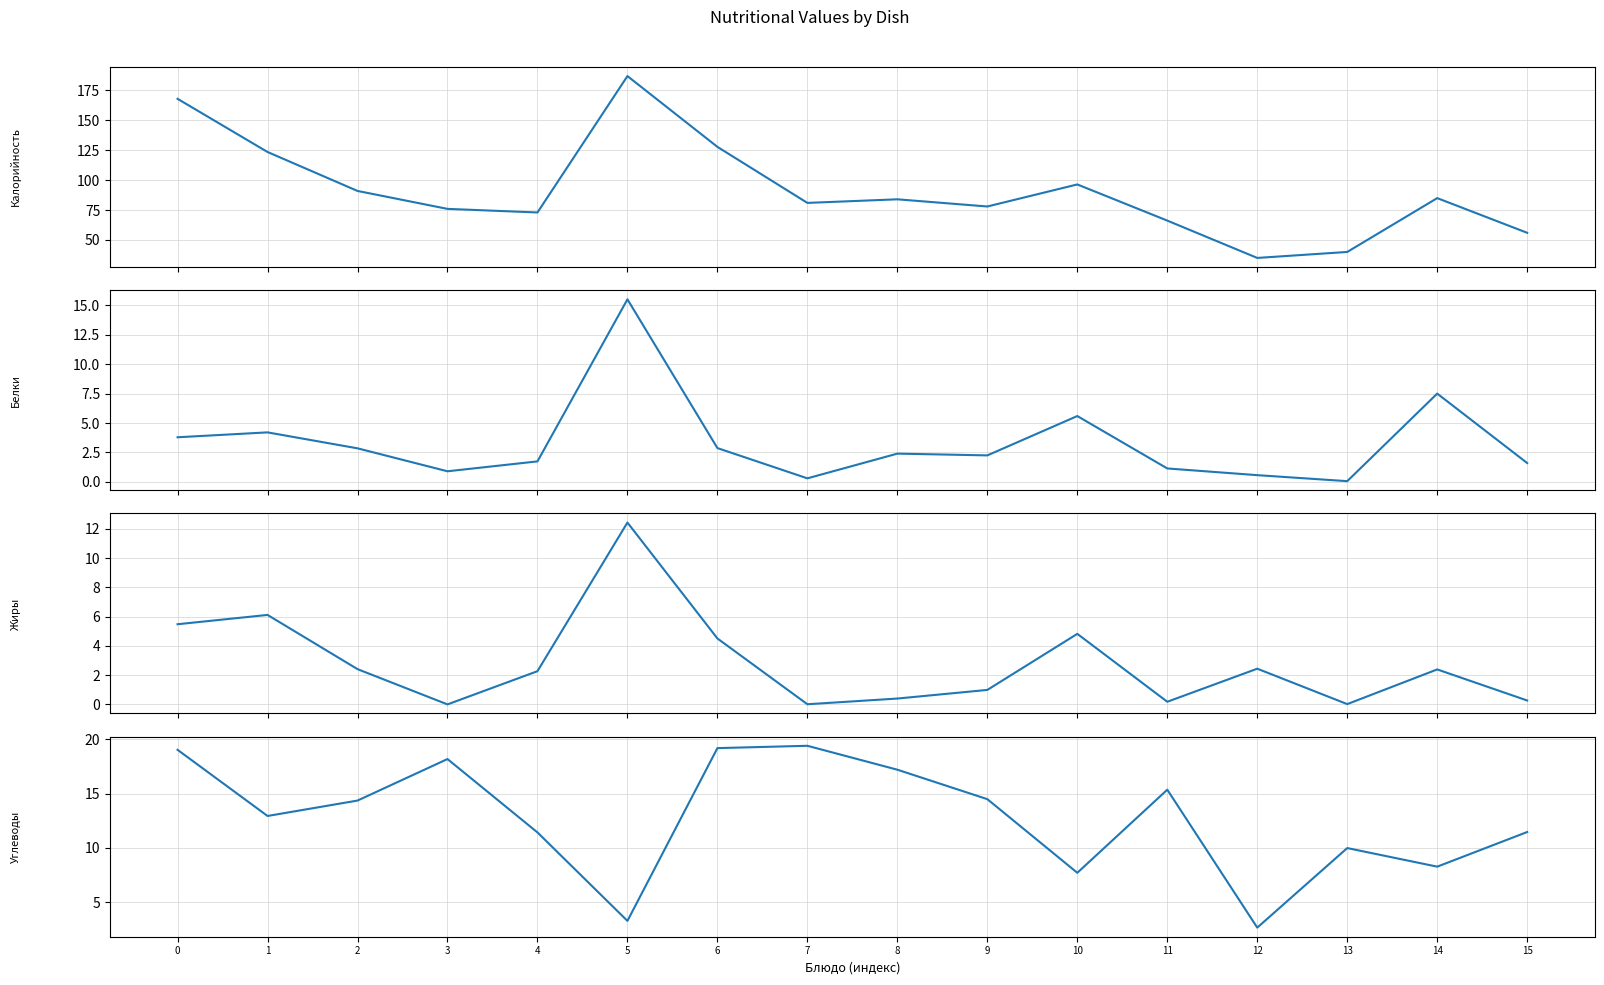

What is the value of the Углеводы point at the 7th from the left?

19.2